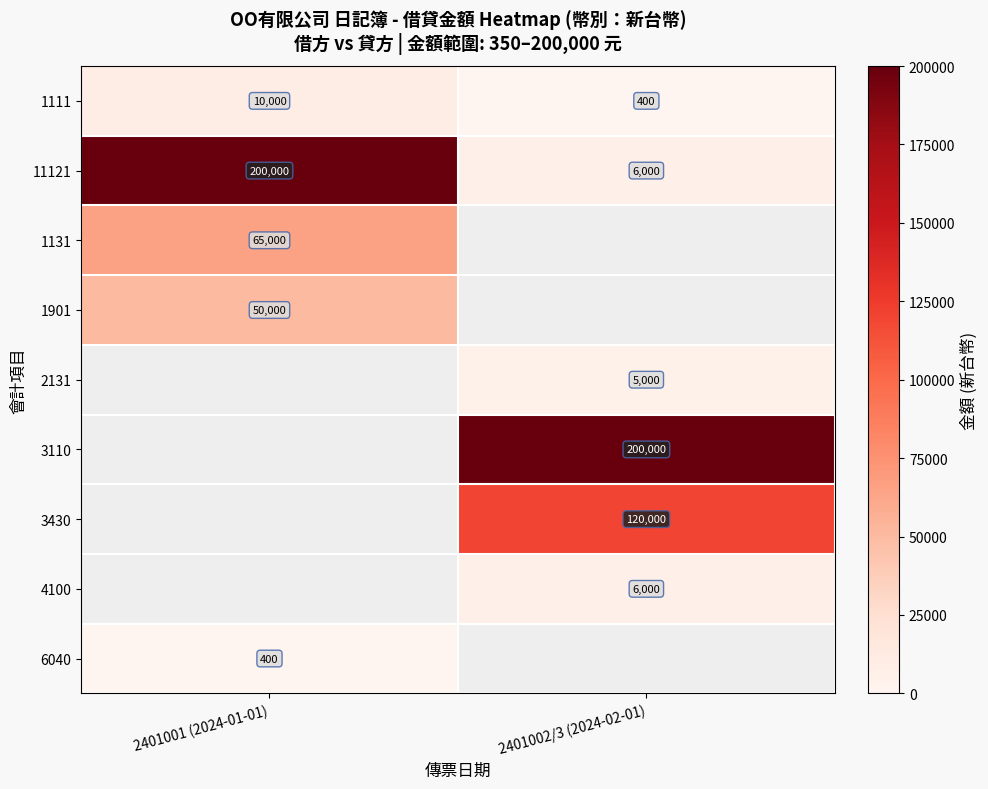

What is the spread (max minus min) of values at 2401001 (2024-01-01)?

199600.0